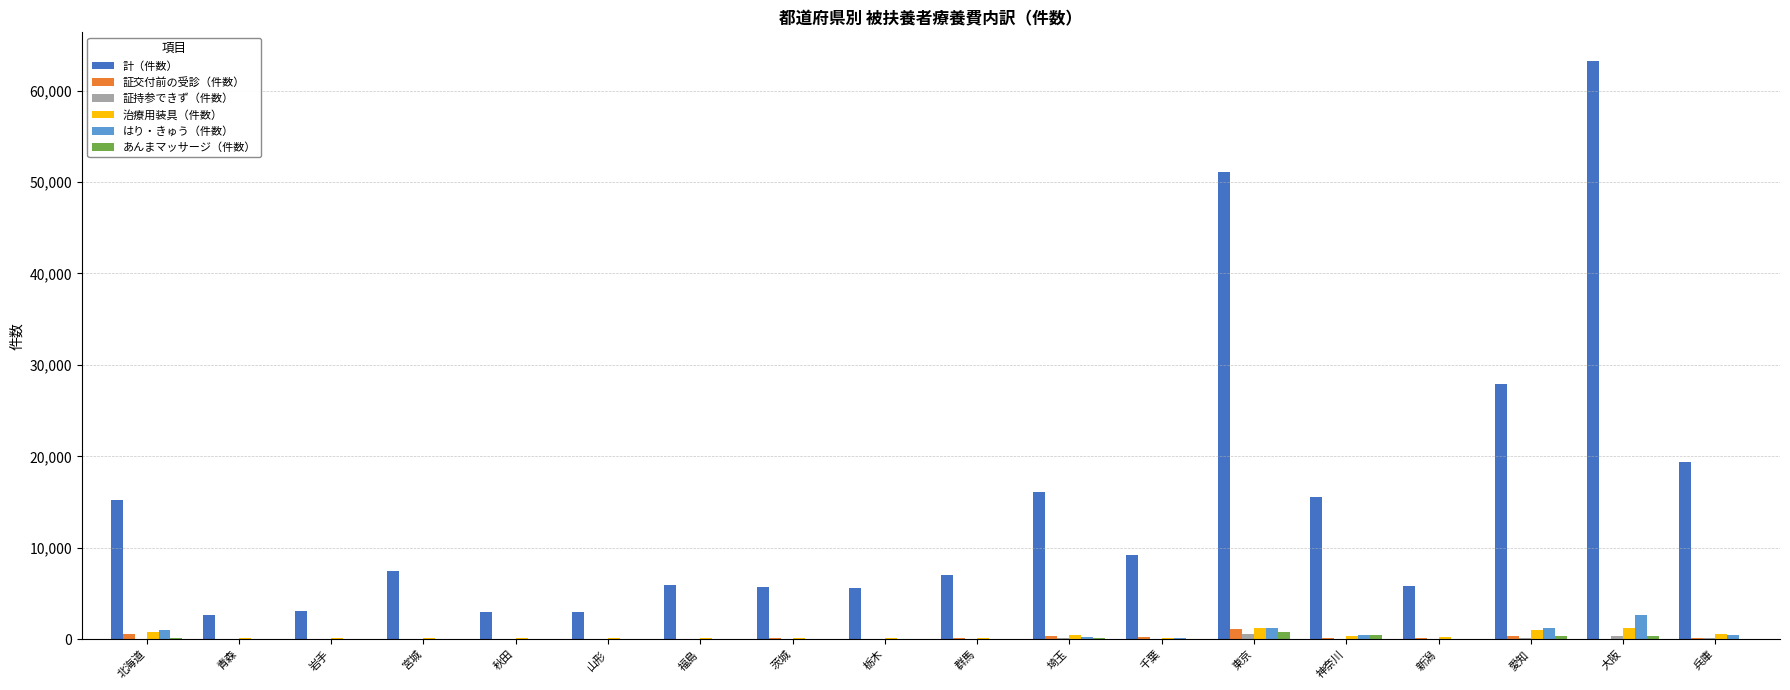

Which series changed the most between 茨城 and 東京?

計（件数）